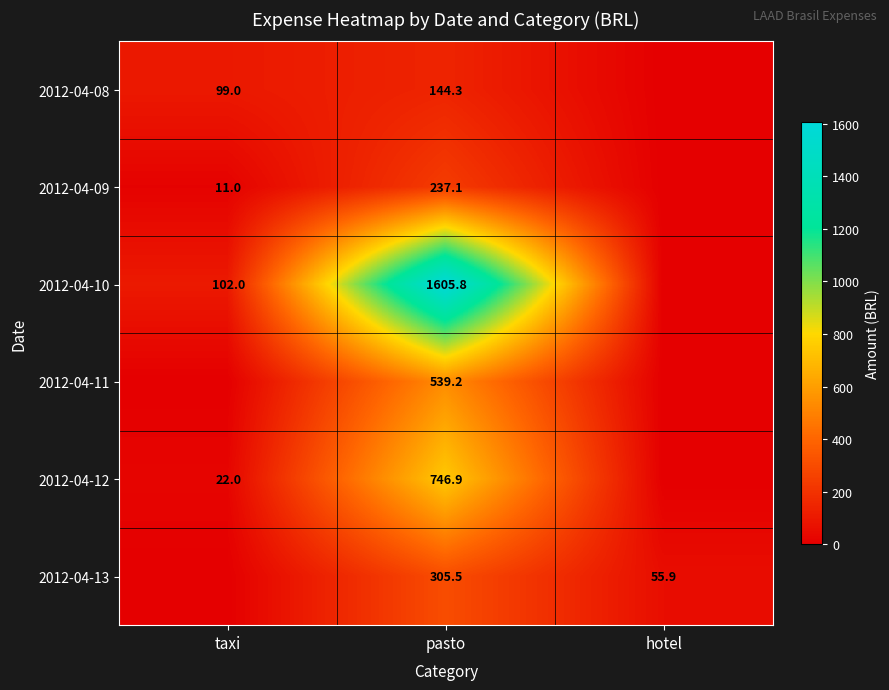

Which has a higher value, taxi or hotel?

taxi